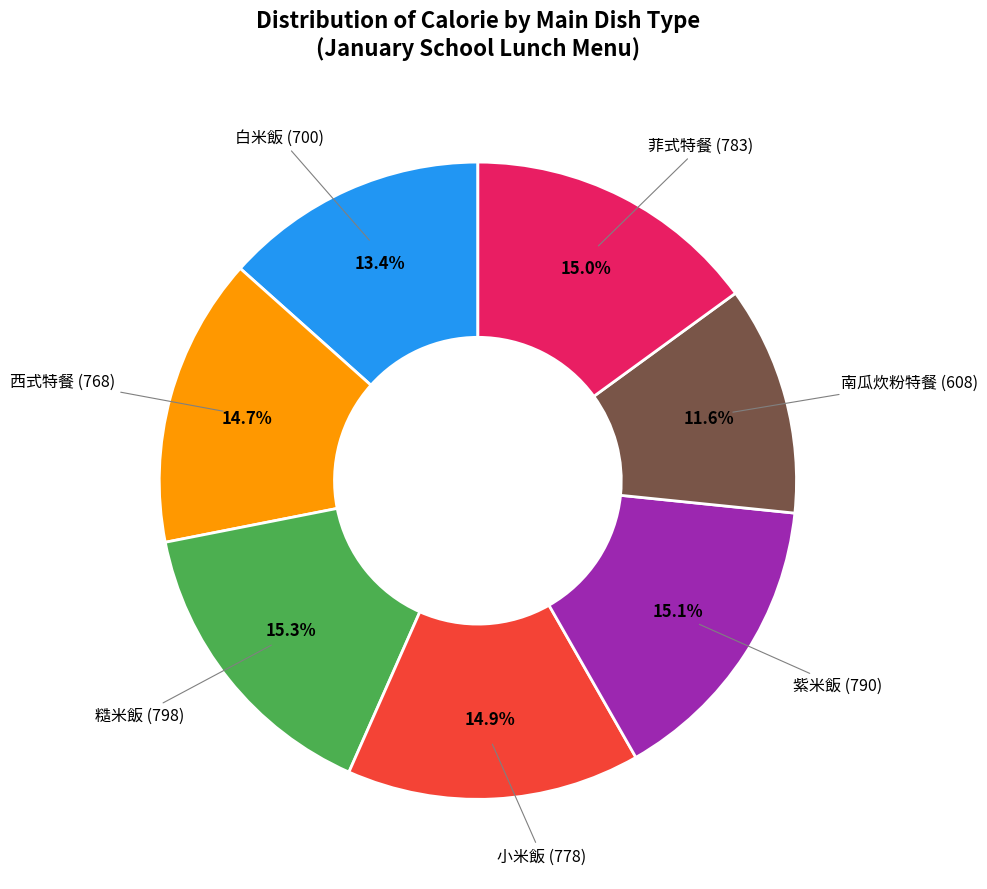

Count the number of slices in the pie.

7